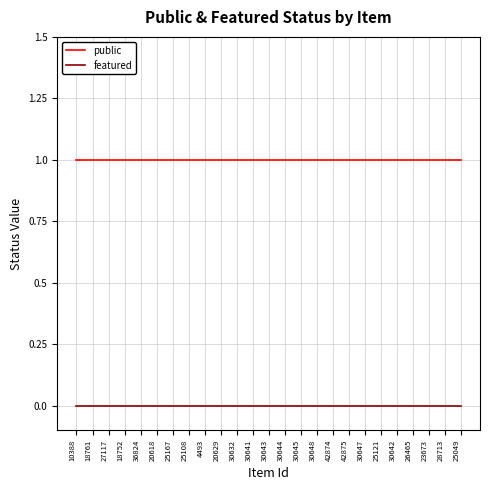

True or false: featured and public intersect in this chart.

False